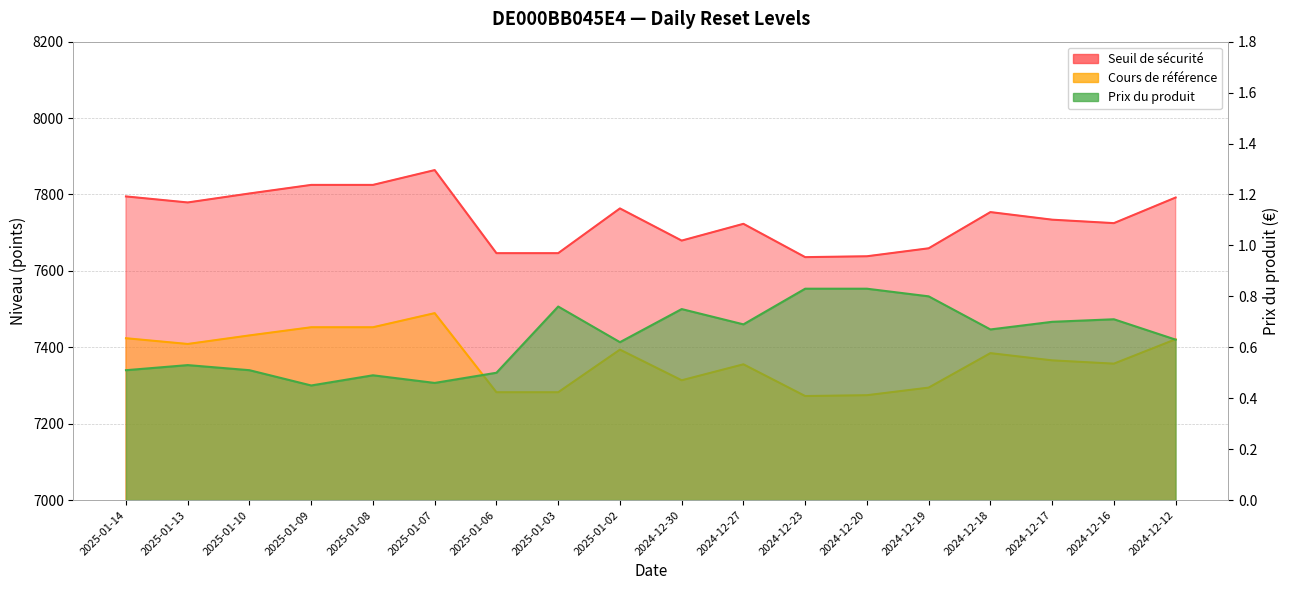

What is the sum of the Cours de référence values at 2024-12-30 and 2024-12-27?

14668.9